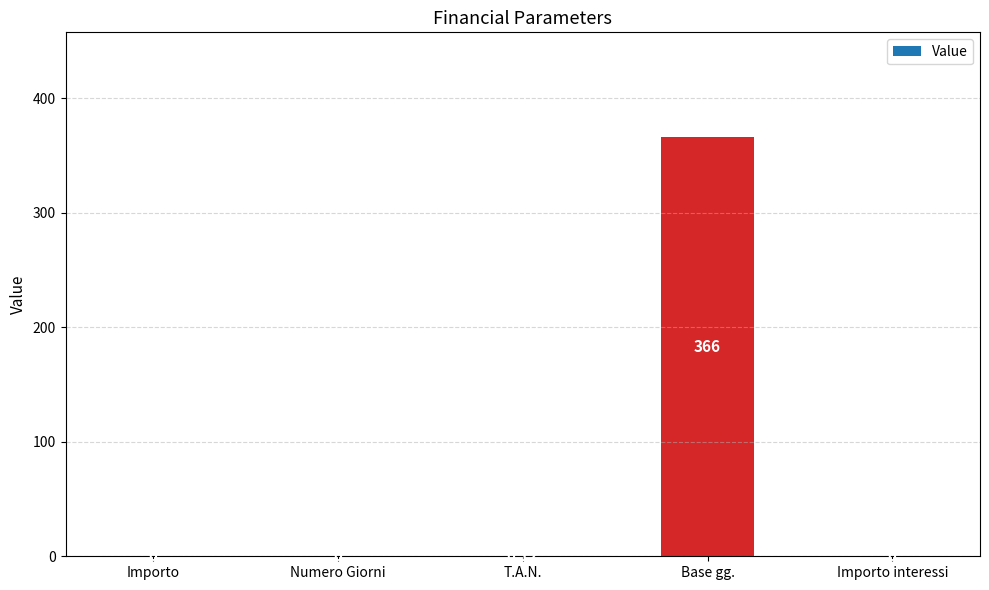

Between T.A.N. and Importo interessi, which is larger?

T.A.N.